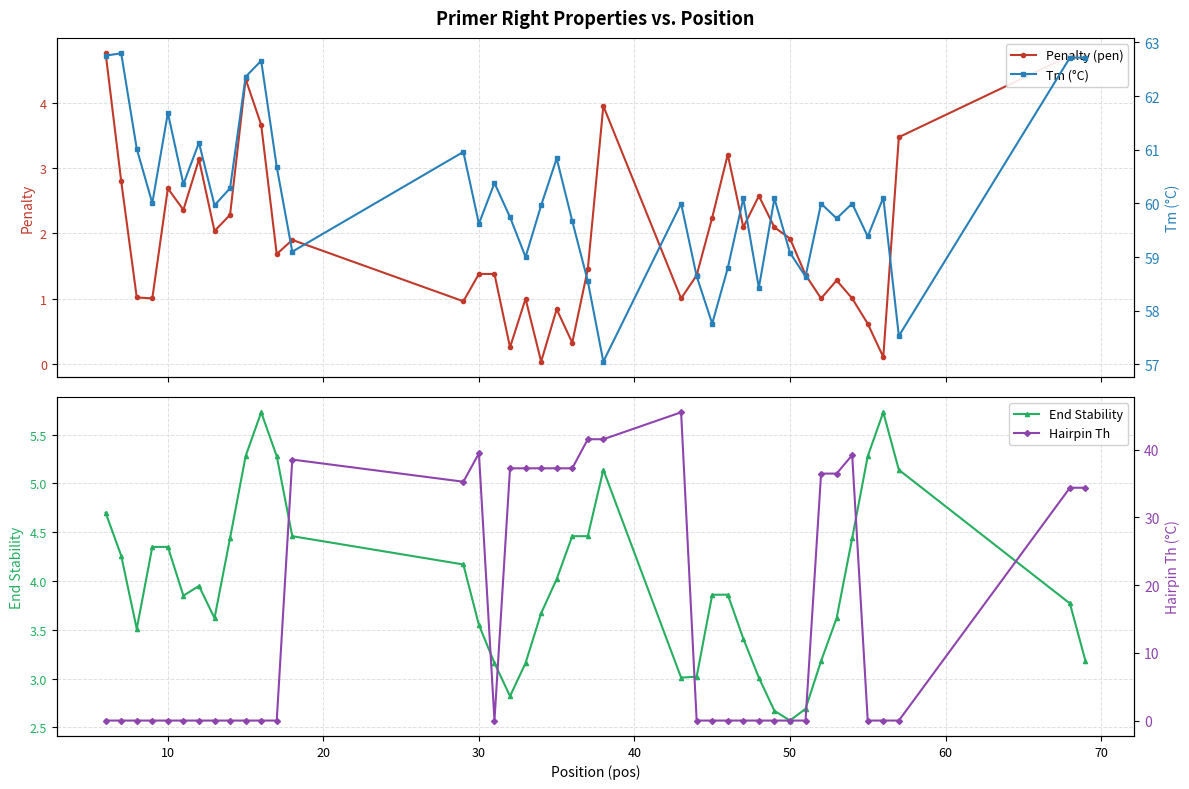

How many distinct data groups are displayed?

4